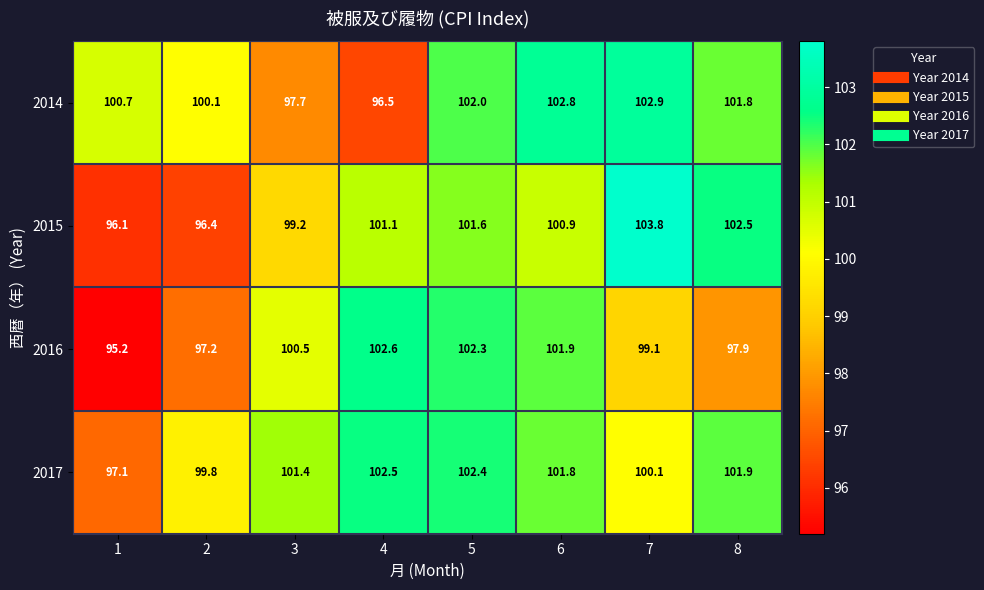

What is the difference between the 2014 values at 3 and 4?

1.2